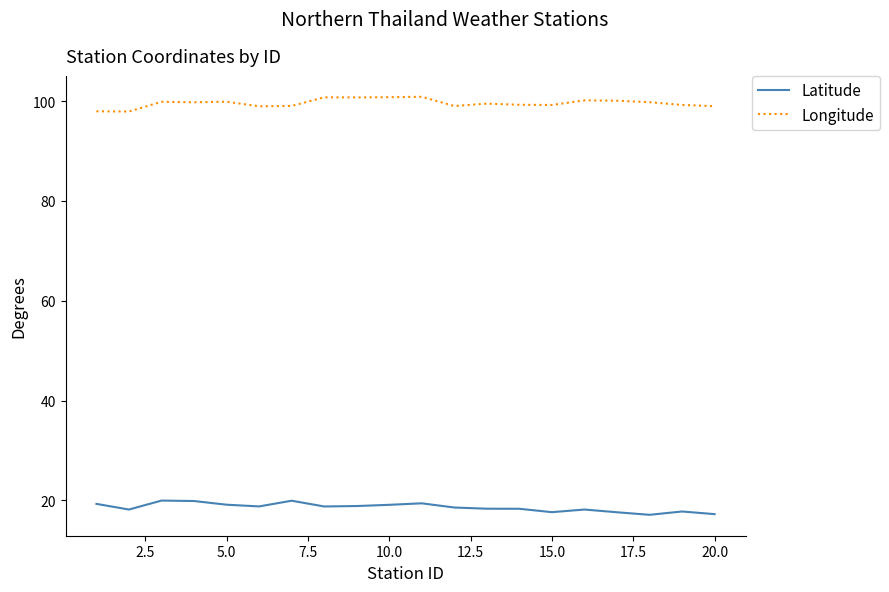

What is the smallest value displayed?

17.1